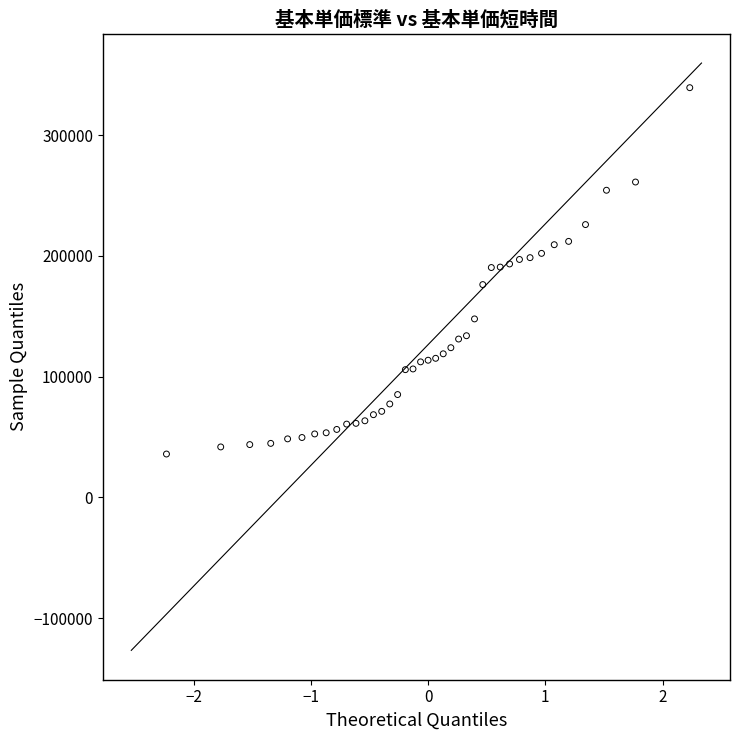

What is the range of Y values (max minus min)?

303440